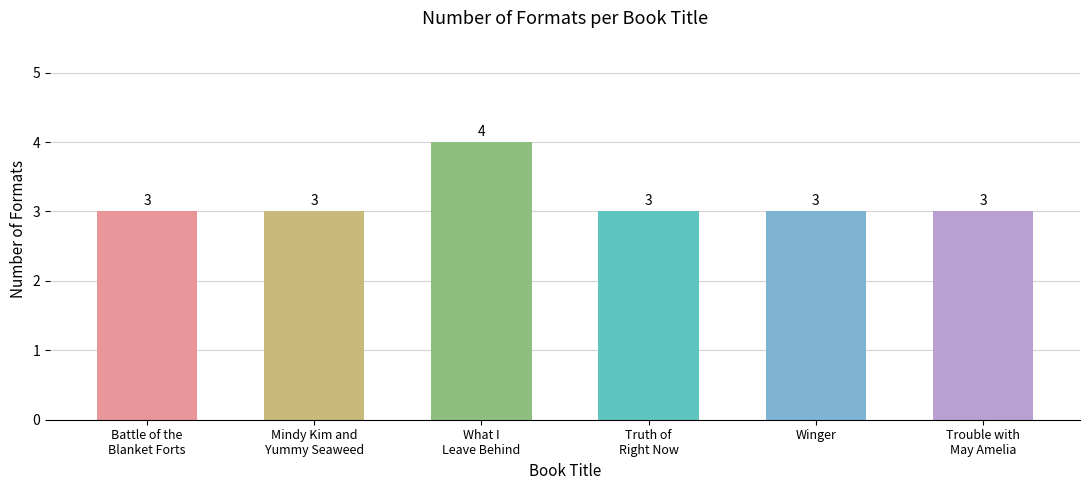

What is the maximum value shown in the chart?

4